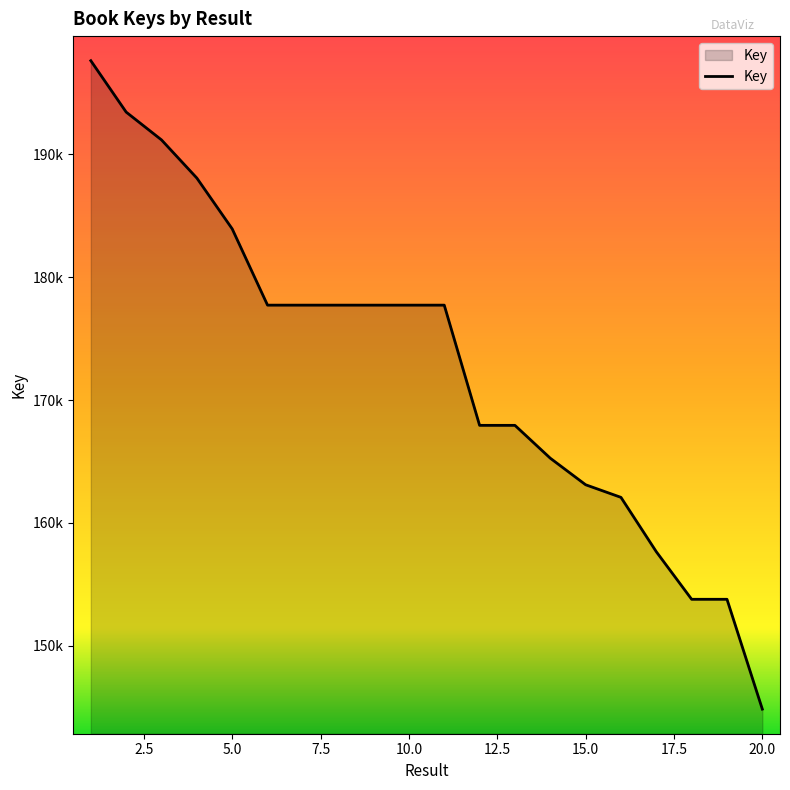

Reading left to right, what are all the values shown in this chart?

1=197599663	2=193419187	3=191156386	4=188052187	5=183921586	6=177716270	7=177716309	8=177716498	9=177716008	10=177716373	11=177716459	12=167938793	13=167939117	14=165267150	15=163107524	16=162081385	17=157659586	18=153790615	19=153790576	20=144856039